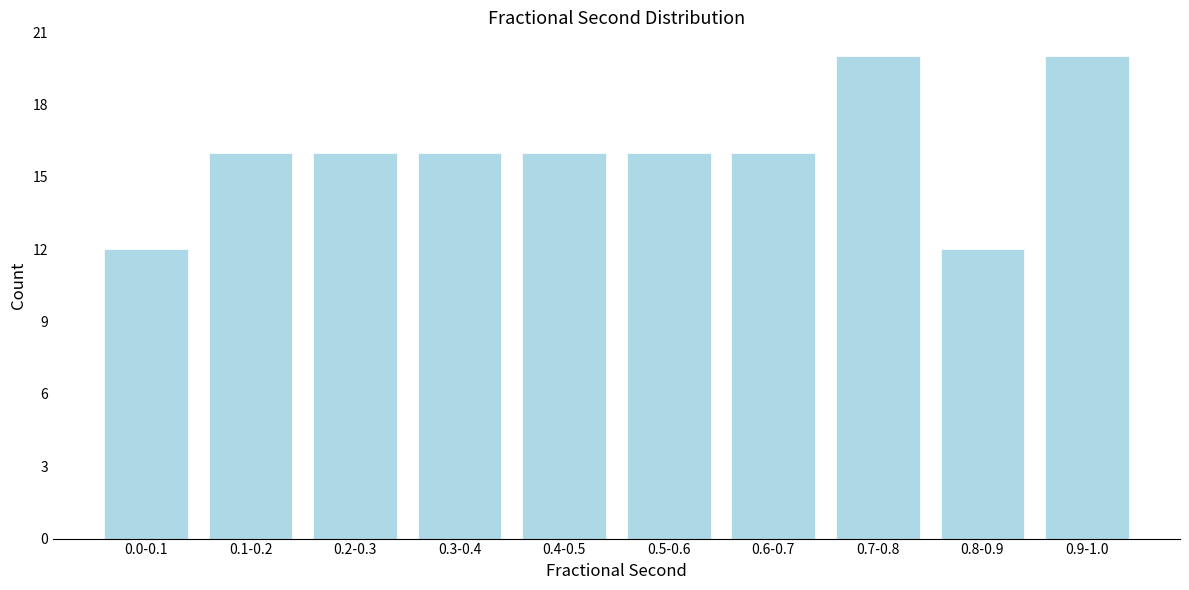

Reading left to right, transcribe all the data shown in this chart.

12	16	16	16	16	16	16	20	12	20